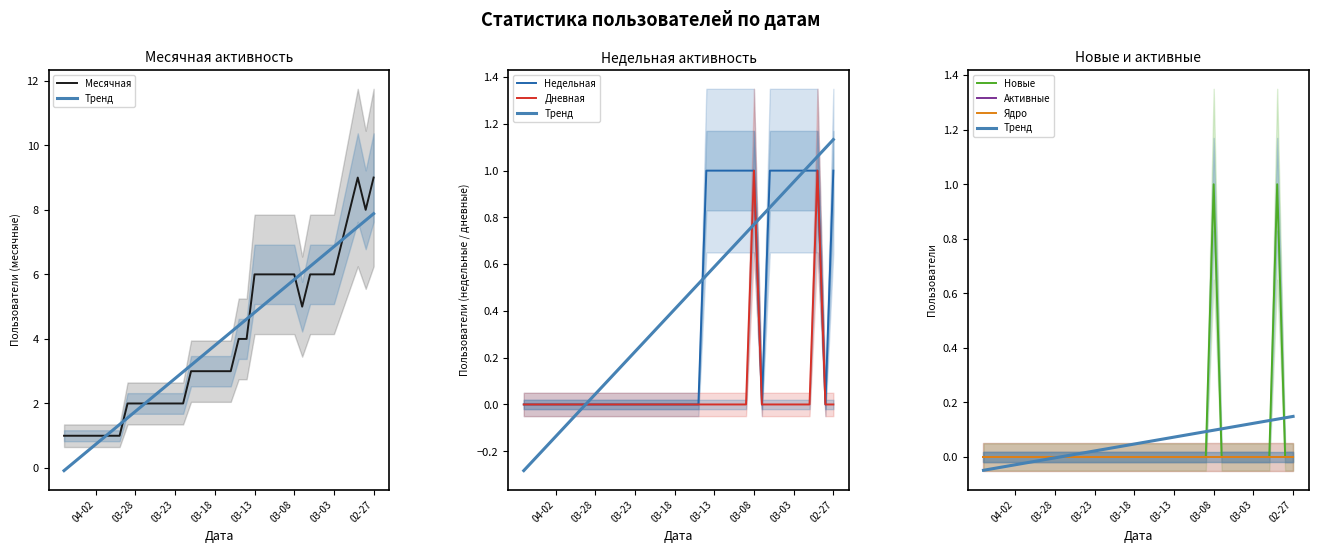

How many lines are shown in the chart?

6